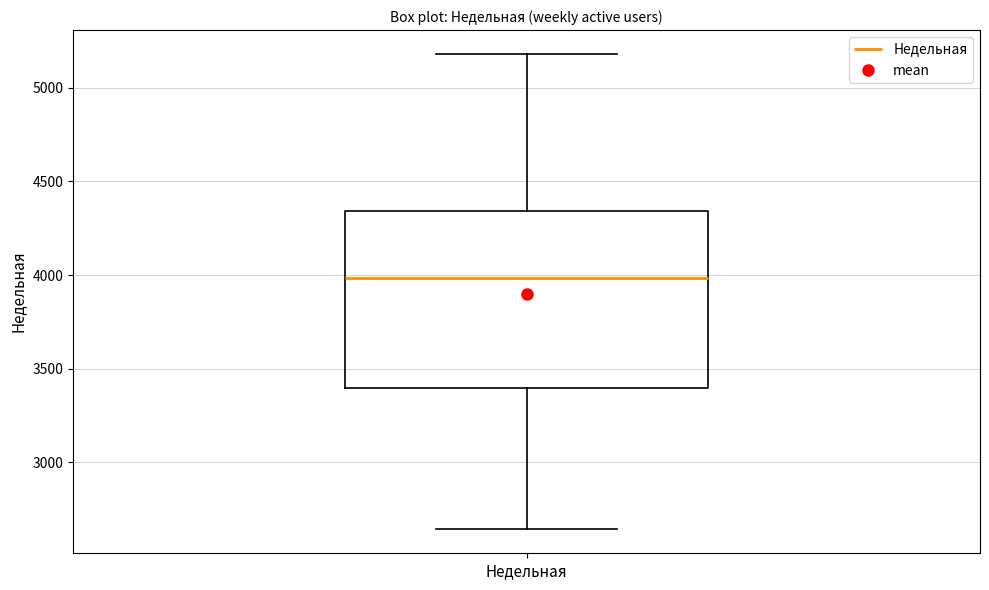

Read this box plot against the y-axis: the position of the median line, the range covered by the box, and the ends of both whiskers. The values are not printed on the chart, so give them approximately, as read against the axis.

median 4000, box 3400 to 4350, whiskers 2650 to 5200